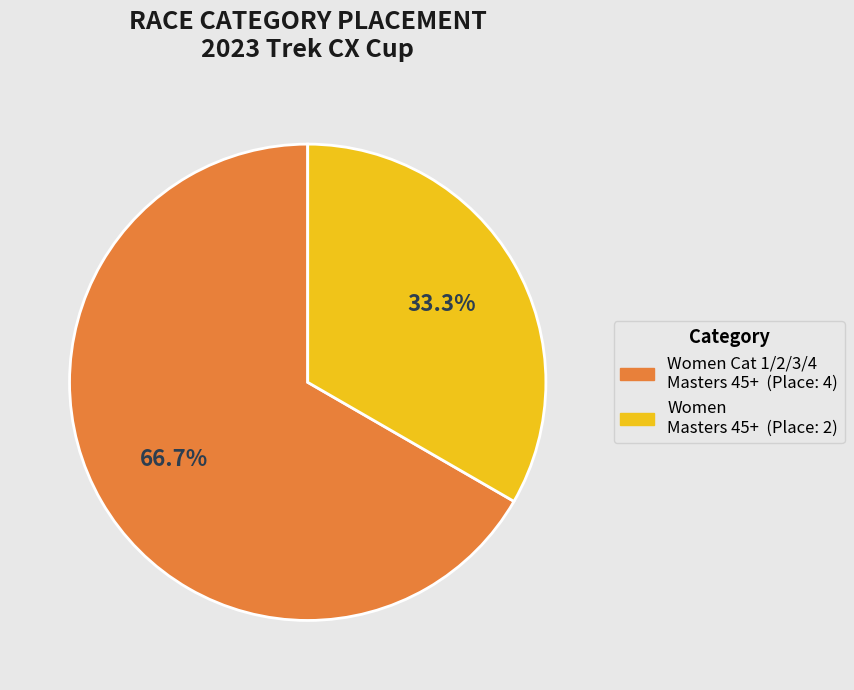

What is the smallest slice in the pie chart?

Women Masters 45+